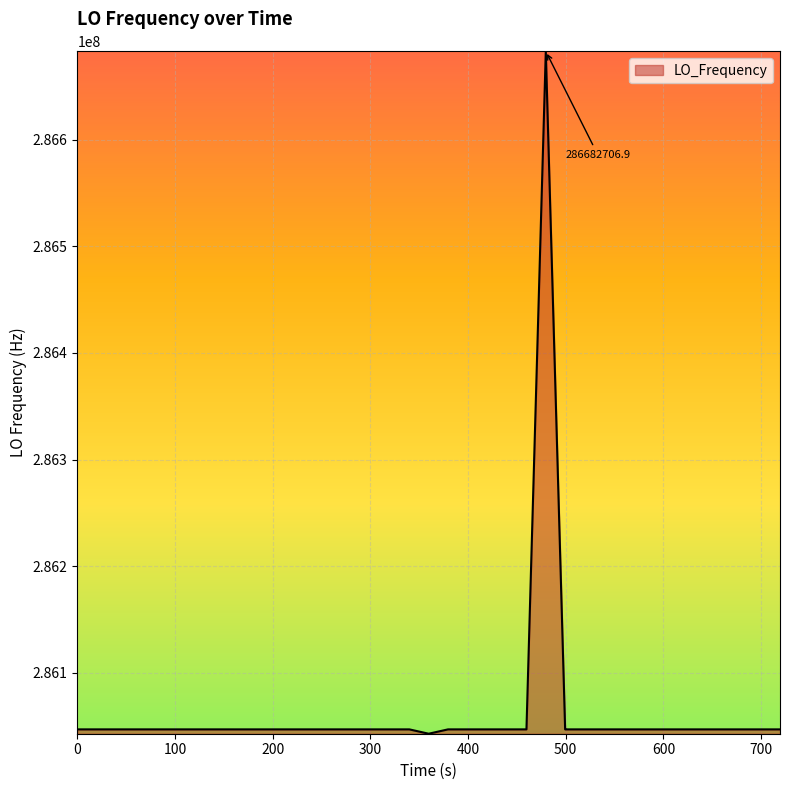

What is the greatest value displayed?

286682706.9